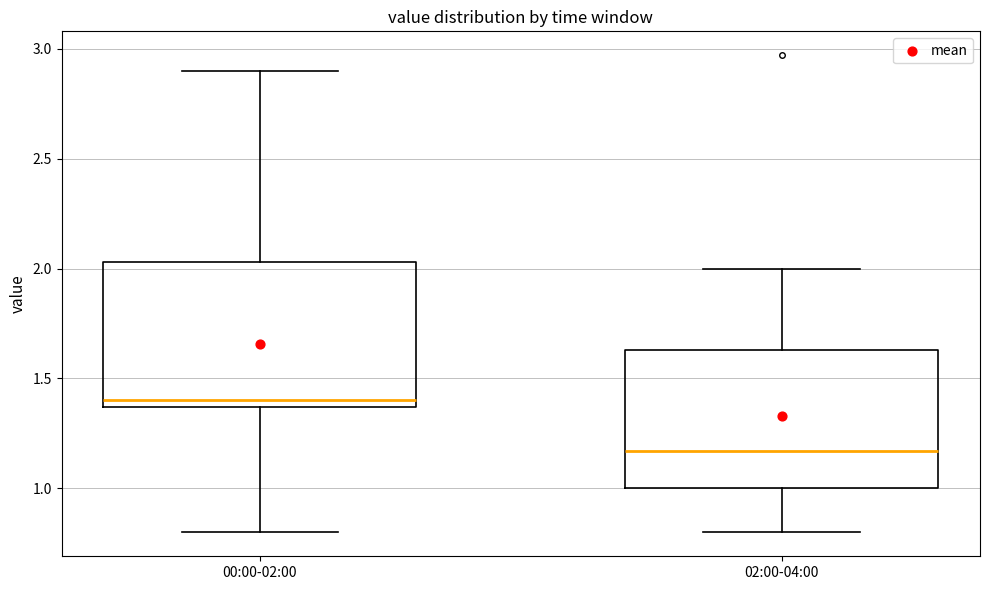

Where does the median line of the box for 00:00-02:00 sit on the y-axis? The values are not printed on the chart, so give them approximately, as read against the axis.

1.40